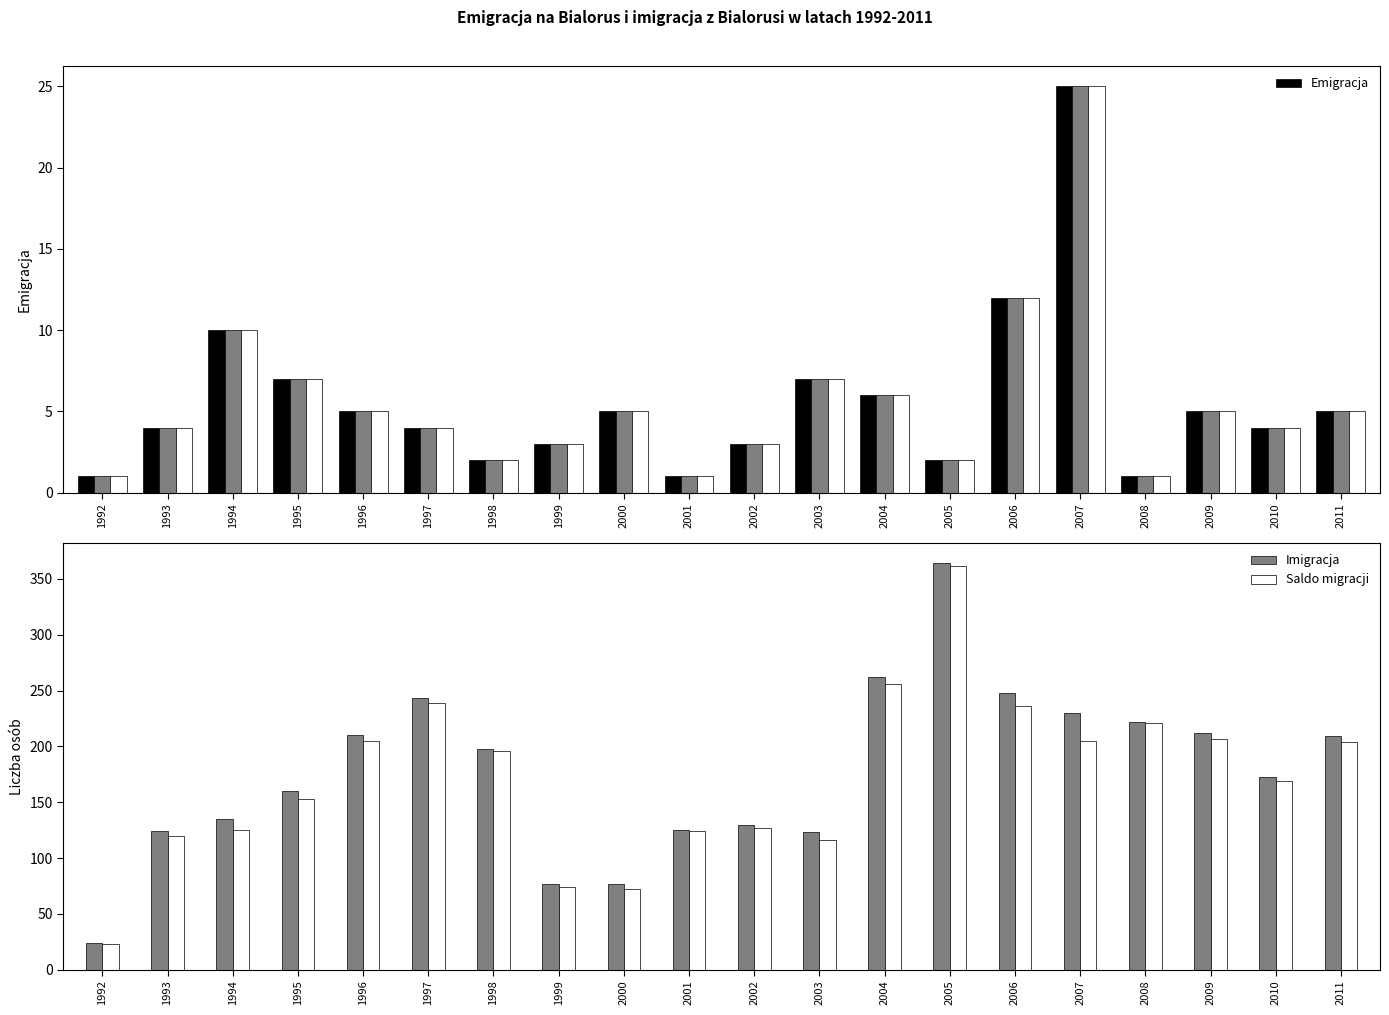

Which label corresponds to the smallest value in the chart?

1992